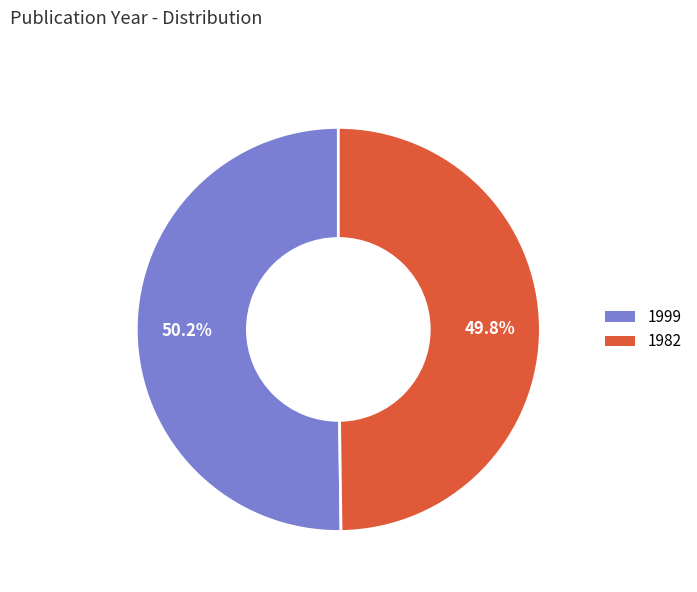

Approximately how many times larger is the value at 1999 compared to 1982?

1.0